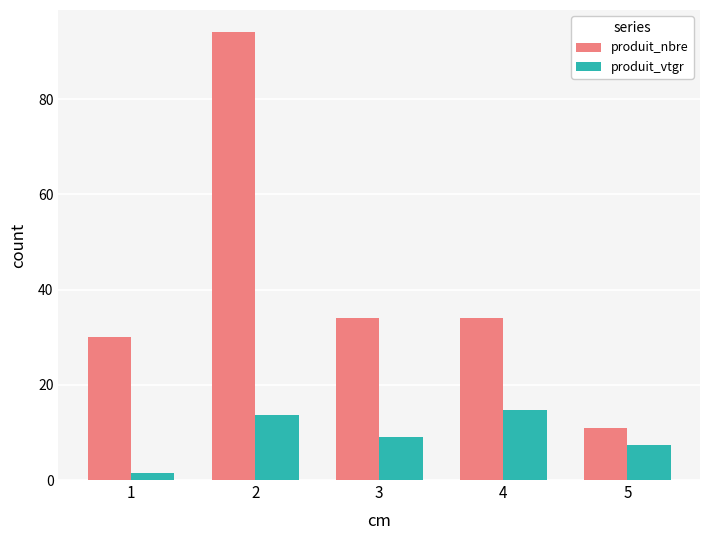

Reading right to left, what are all the values shown in this chart?

produit_nbre: 11.0	34.0	34.0	94.0	30.0
produit_vtgr: 7.3	14.7	9.1	13.7	1.5